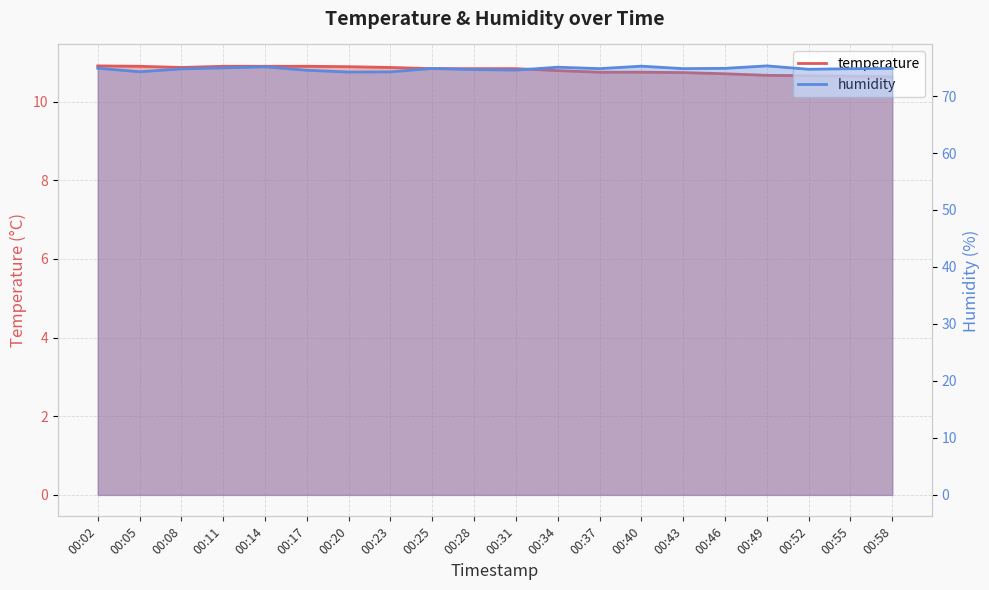

What is the difference between the highest and lowest values at 00:14?

64.2